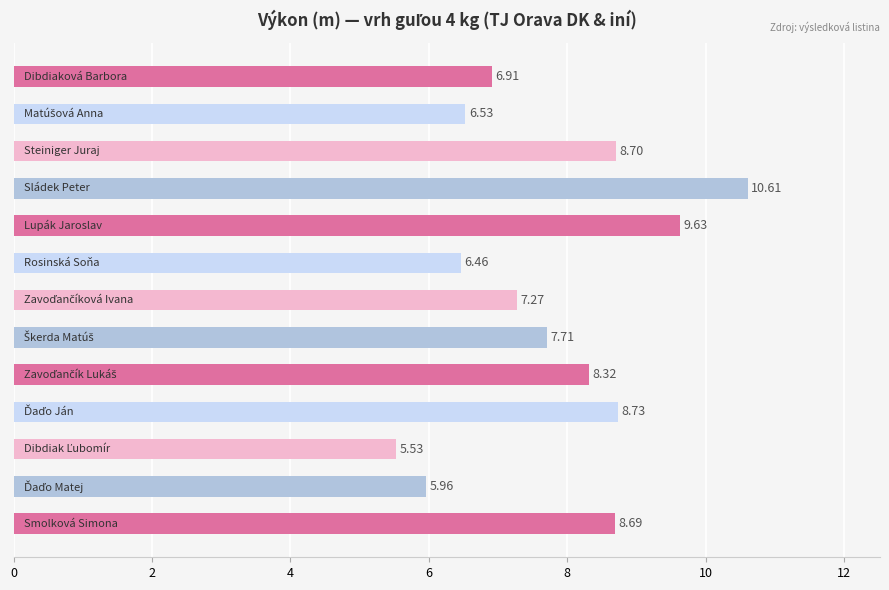

Does the chart contain any negative values?

No